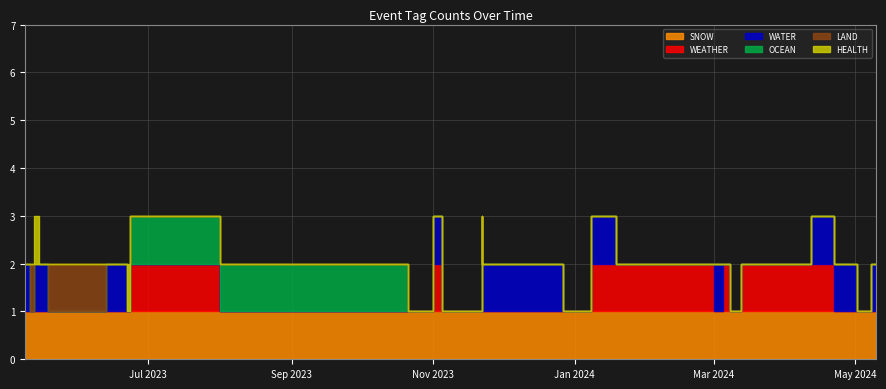

Is the value of WEATHER at 19 greater than the value of OCEAN at 12?

No